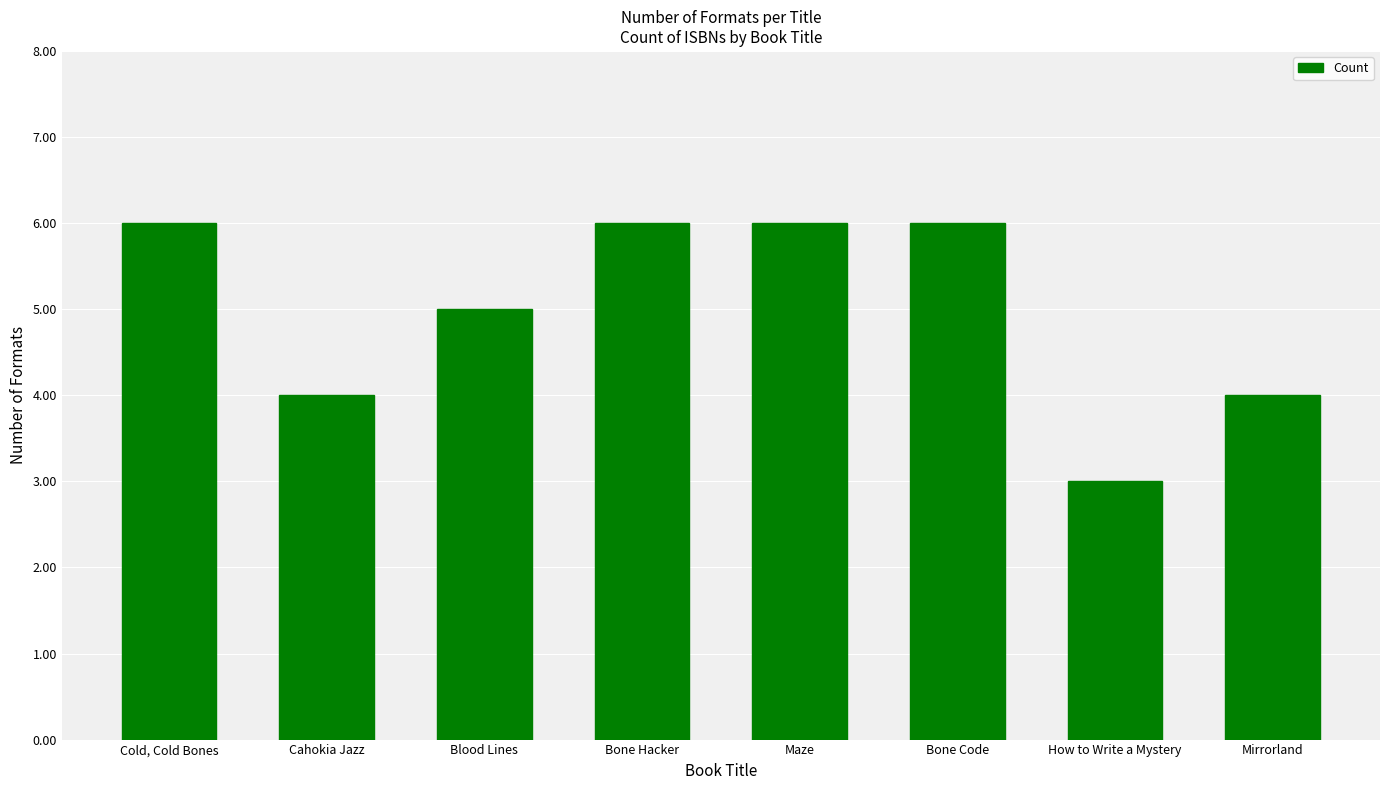

Between Cold, Cold Bones and Blood Lines, which is larger?

Cold, Cold Bones